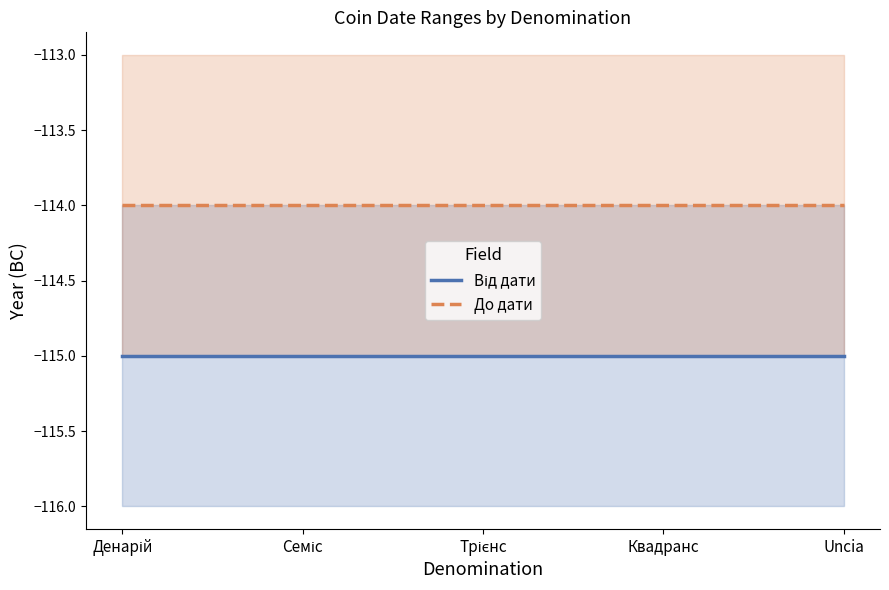

How many lines are shown in the chart?

2